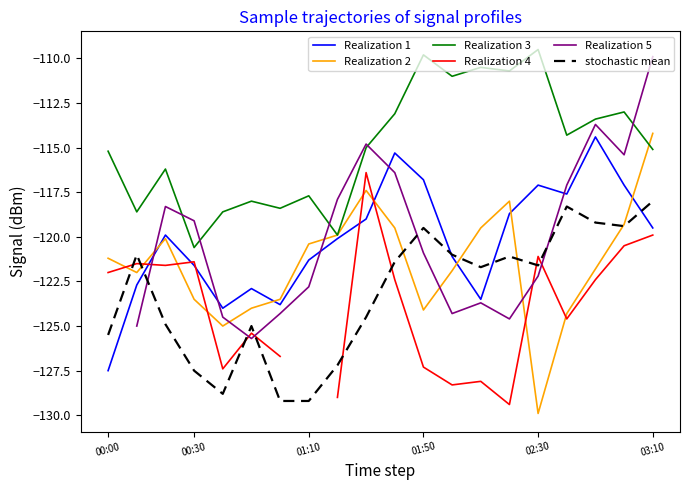

At which label does Realization 1 reach its minimum?

00:00